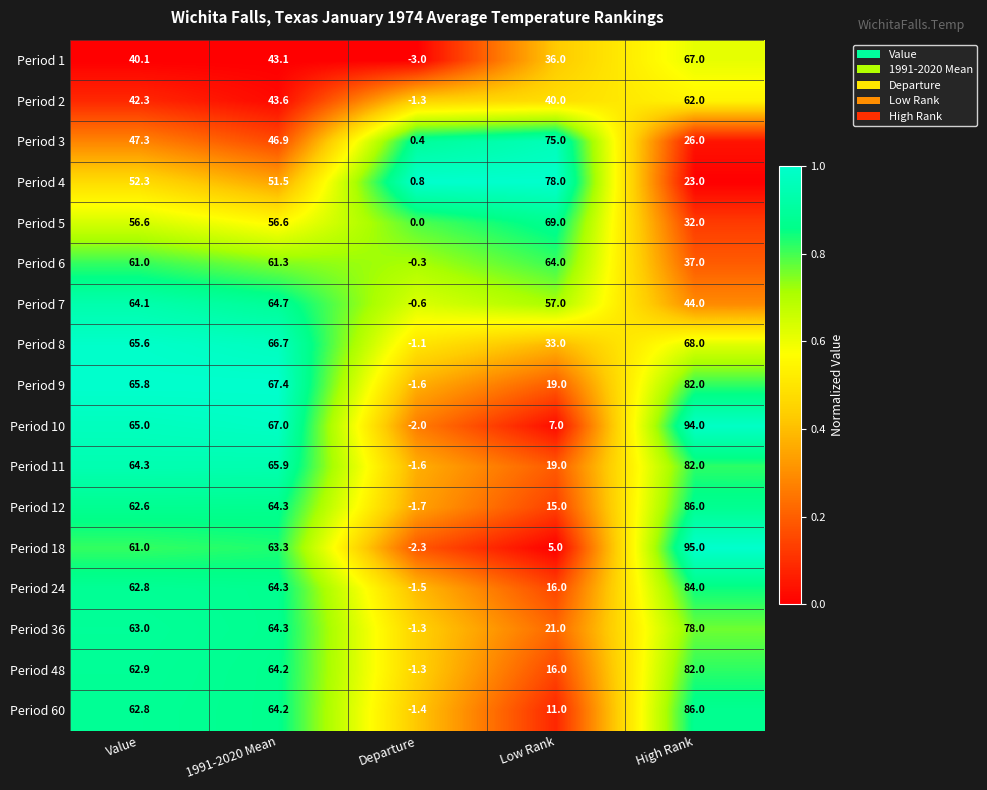

What is the maximum value shown in the chart?

95.0